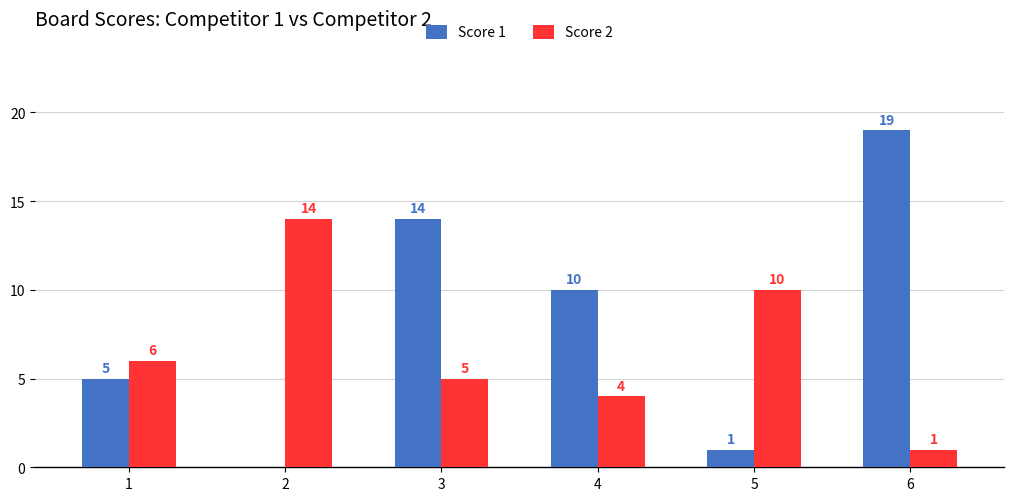

What are all the series names shown in the legend?

Score 1, Score 2